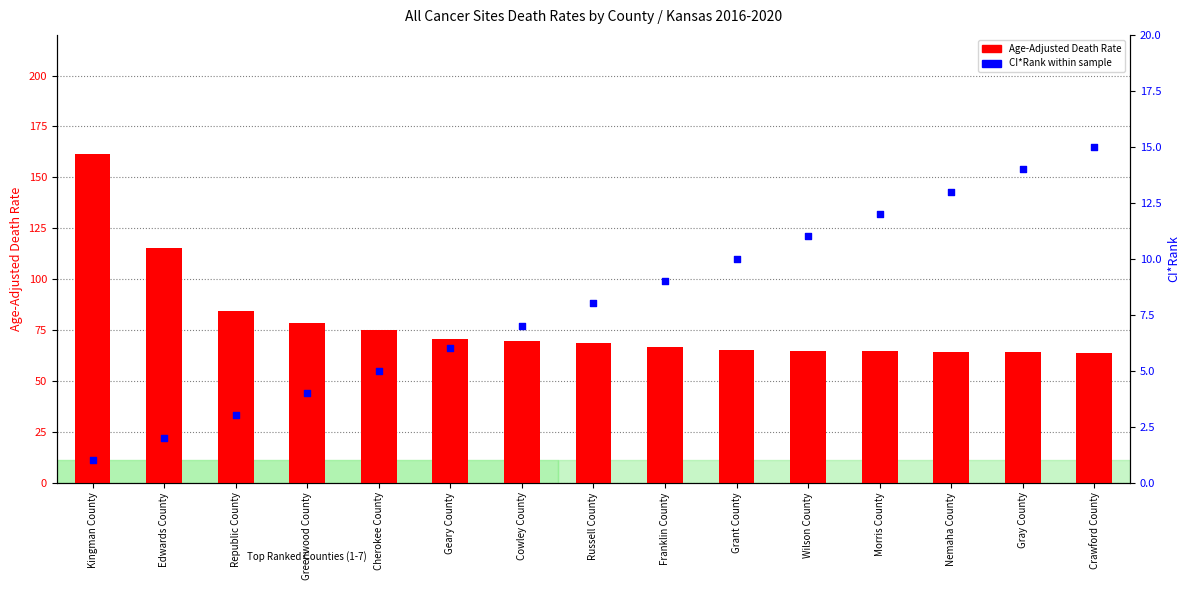

What are all the series names shown in the legend?

Age-Adjusted Death Rate, CI*Rank